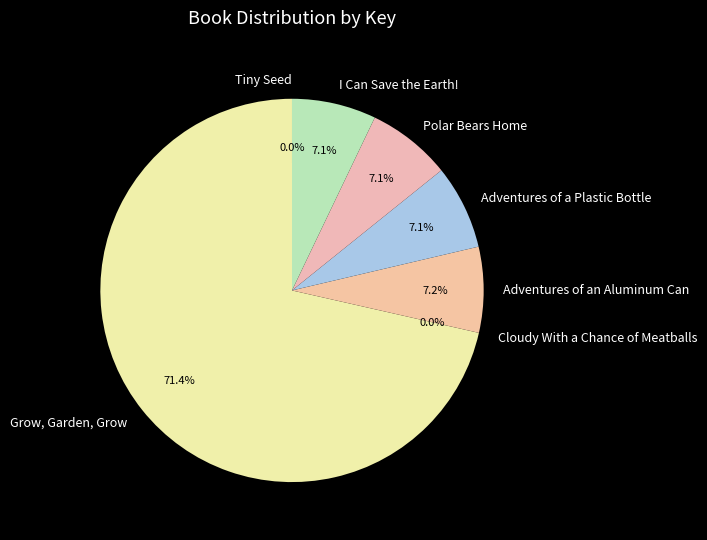

Approximately how many times larger is the value at I Can Save the Earth! compared to Adventures of a Plastic Bottle?

1.0